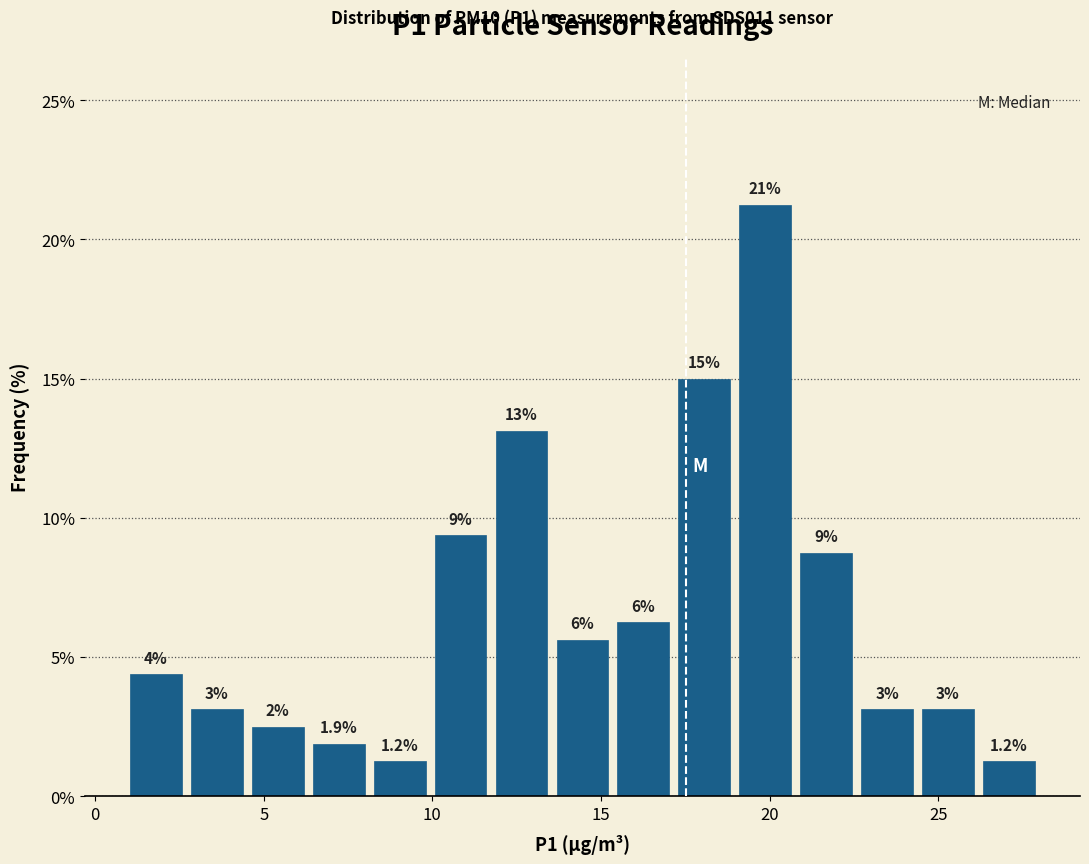

Read against the x-axis, roughly where is the centre of the tallest bar?

20.0